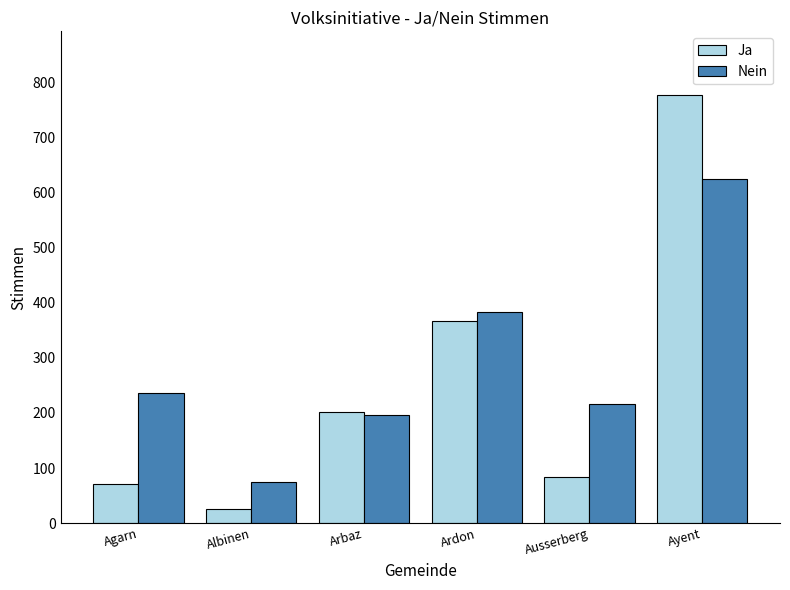

At which label does Ja reach its minimum?

Albinen